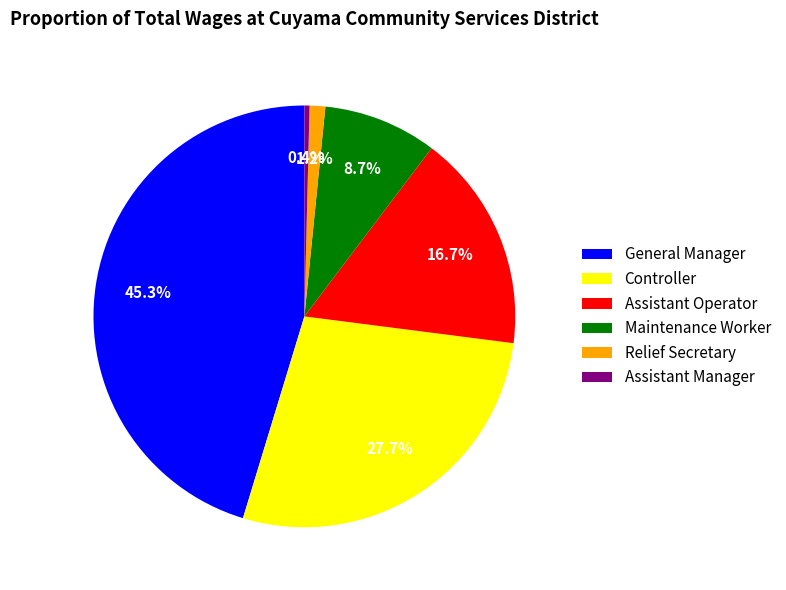

Does General Manager represent more than half of the total?

No